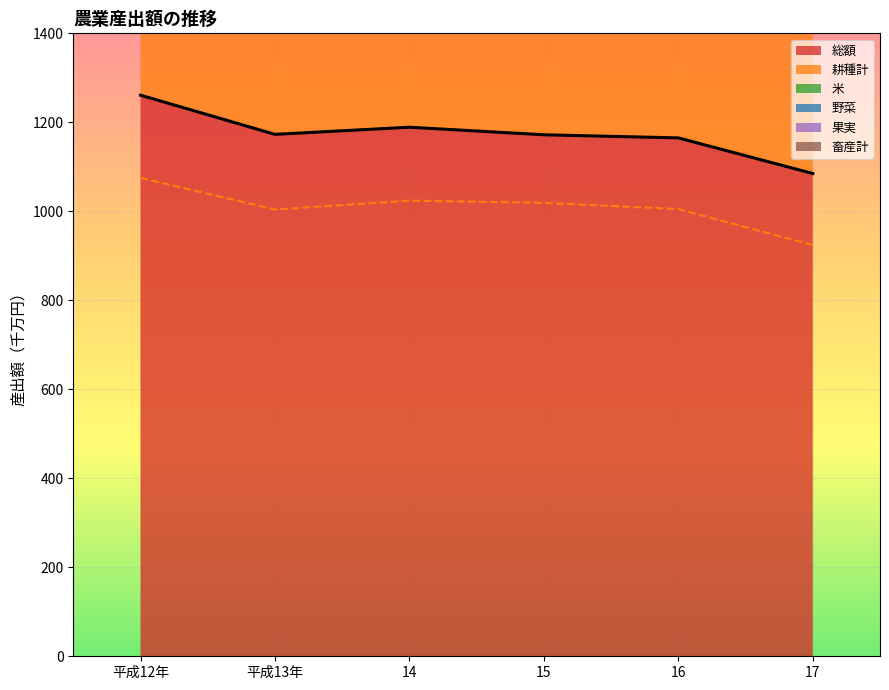

At which label does 野菜 reach its peak?

16